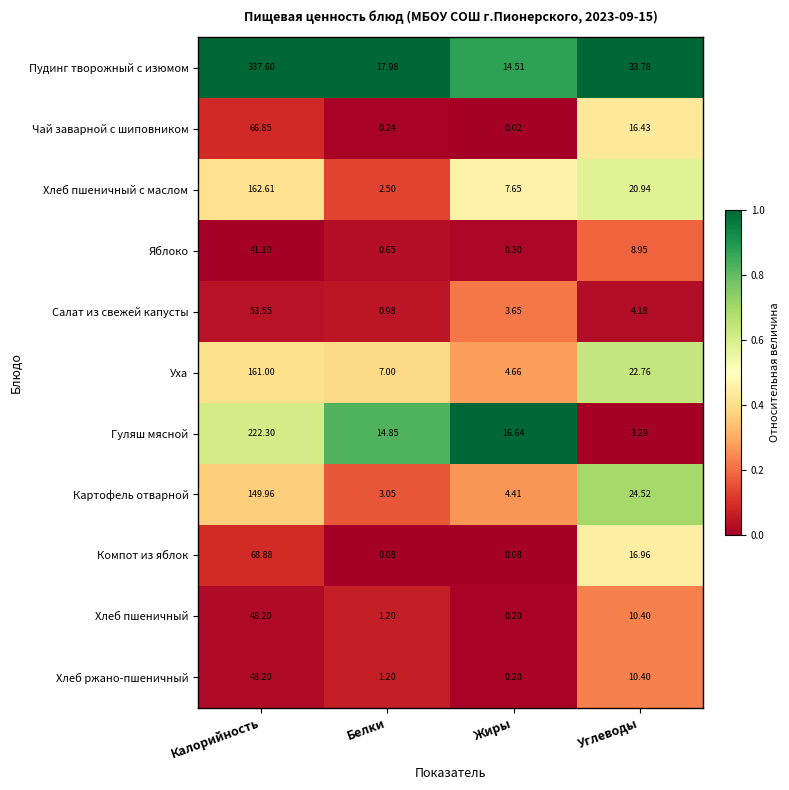

Which series changed the most between Белки and Углеводы?

Картофель отварной